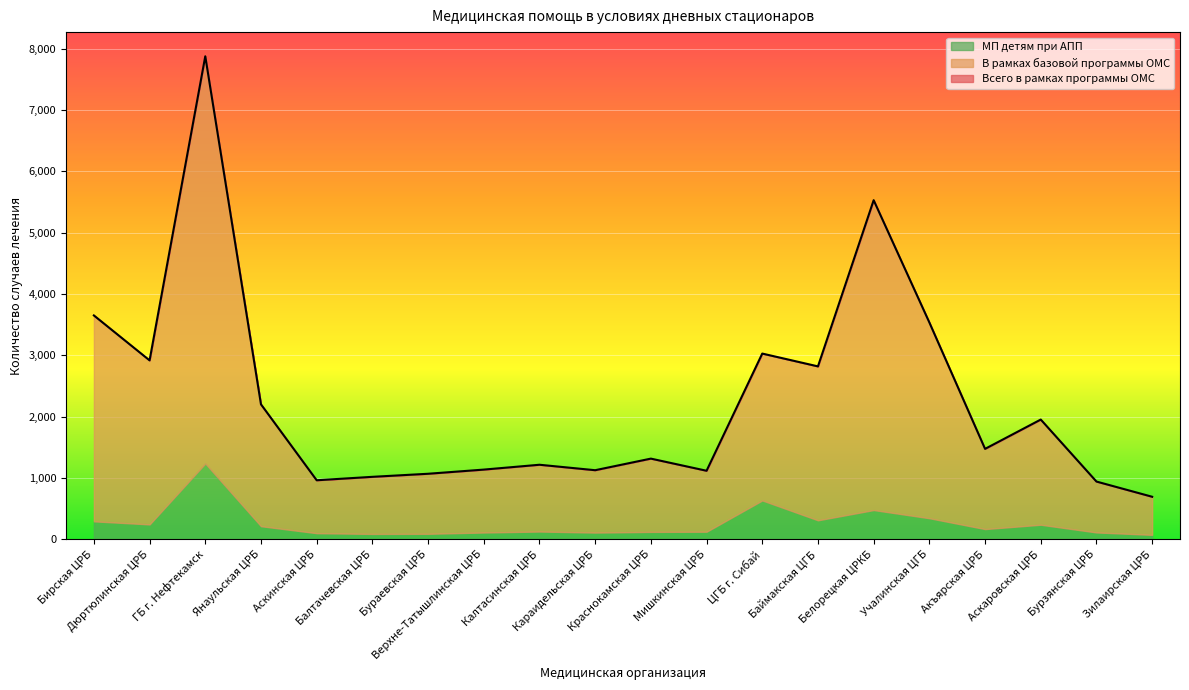

Which series has the largest range (max minus min)?

Всего в рамках программы ОМС